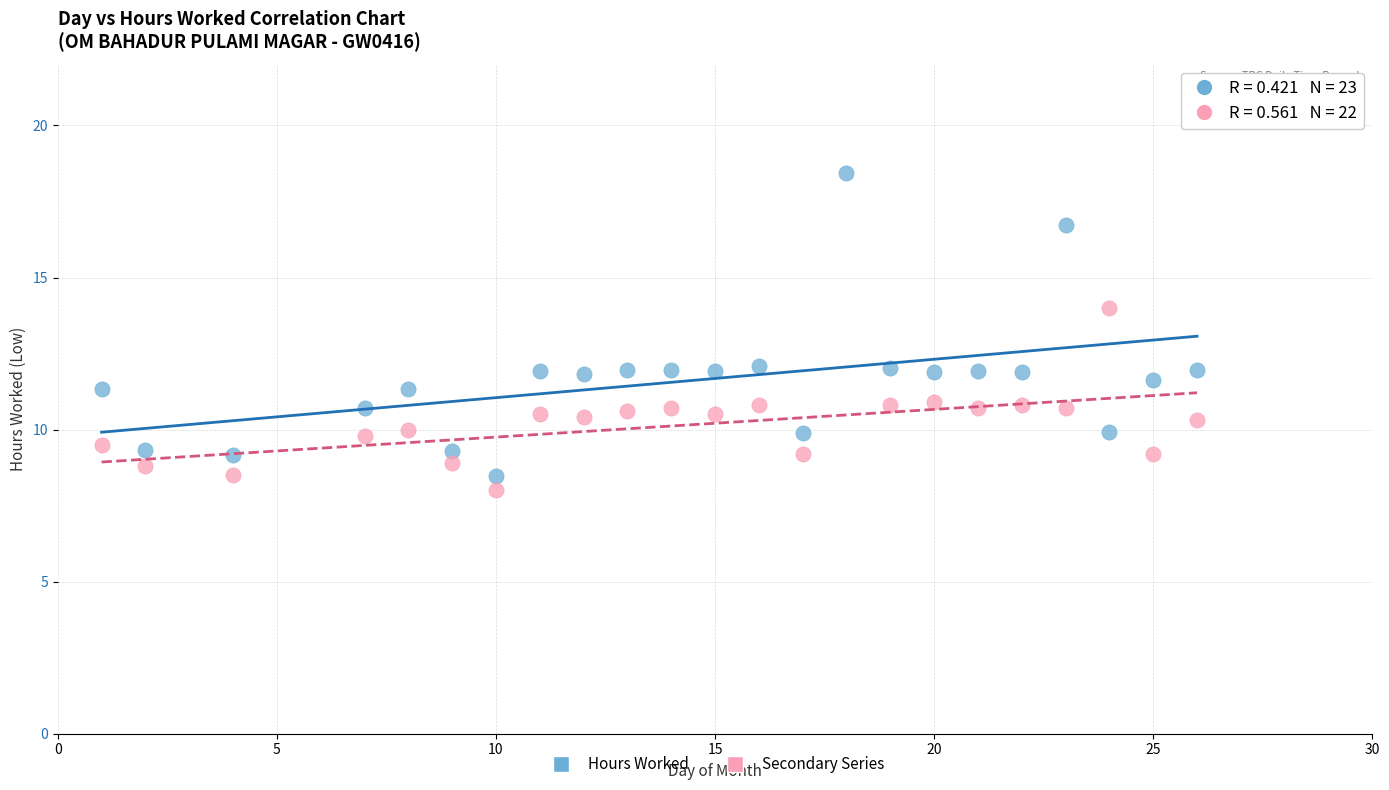

Which series has the widest spread of Y values?

Hours Worked